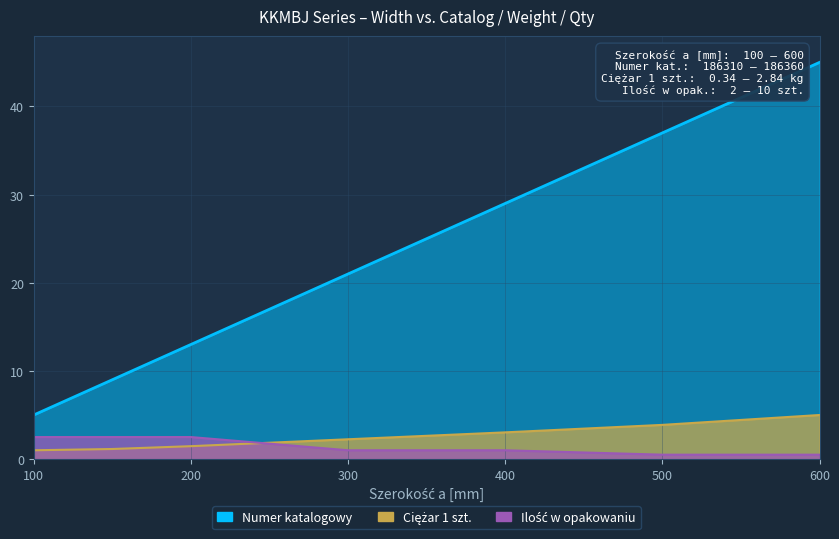

At 100, list the series in order from smallest to largest.

Ciężar 1 szt., Ilość w opakowaniu, Numer katalogowy